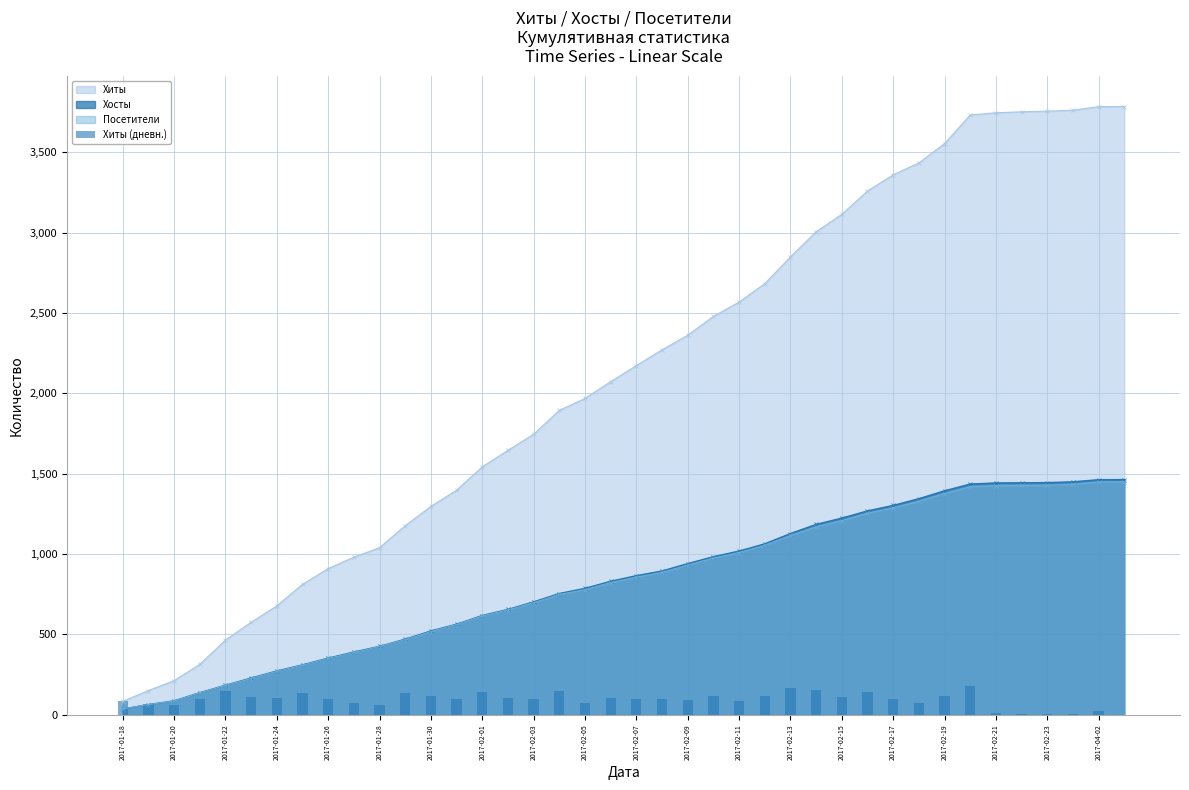

Which has a higher value, 2017-02-07 or 2017-01-30?

2017-01-30